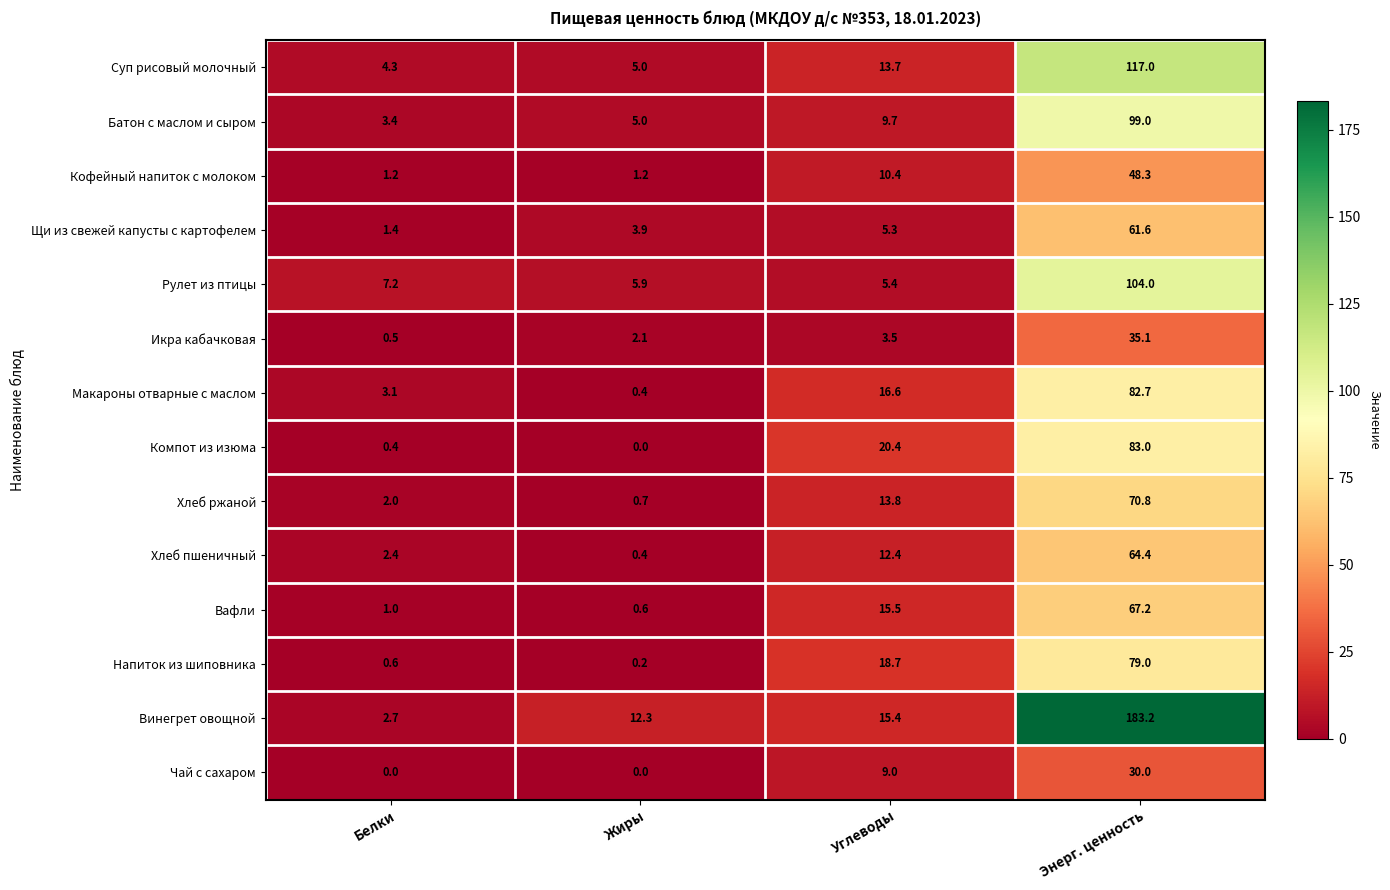

List the series in order of their peak value, highest first.

Винегрет овощной, Суп рисовый молочный, Рулет из птицы, Батон с маслом и сыром, Компот из изюма, Макароны отварные с маслом, Напиток из шиповника, Хлеб ржаной, Вафли, Хлеб пшеничный, Щи из свежей капусты с картофелем, Кофейный напиток с молоком, Икра кабачковая, Чай с сахаром